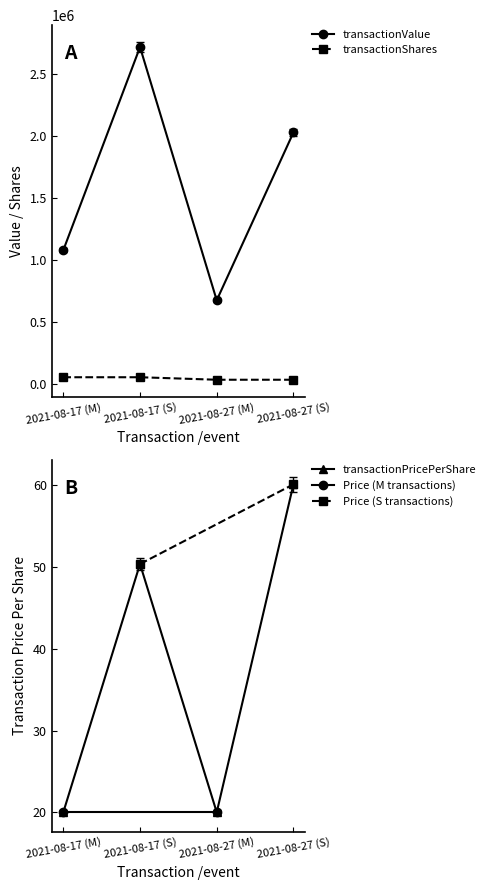

True or false: transactionShares has a value of 79955.8 at 2021-08-17 (M).

False